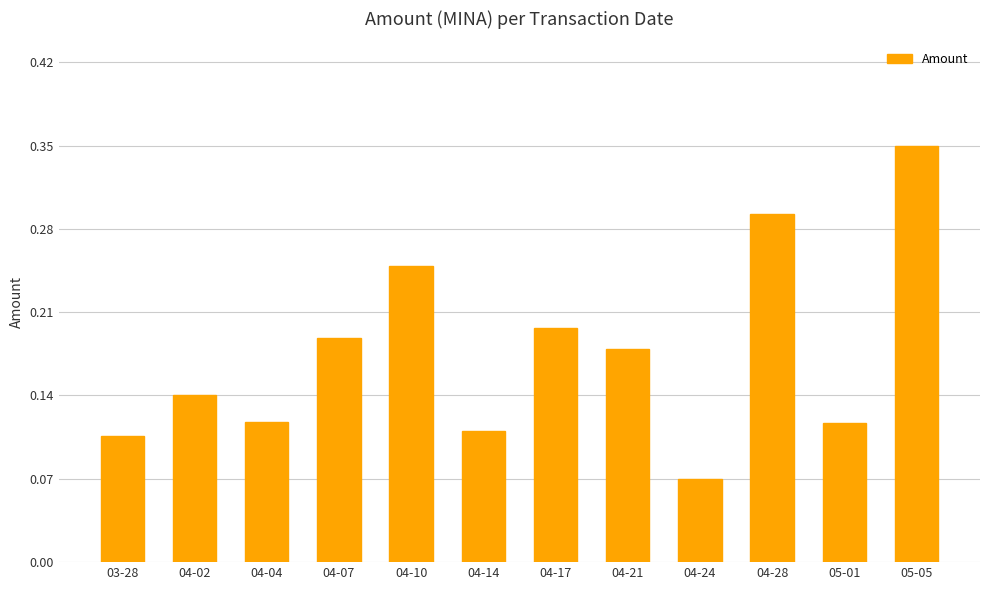

What position from the right is 04-24?

4